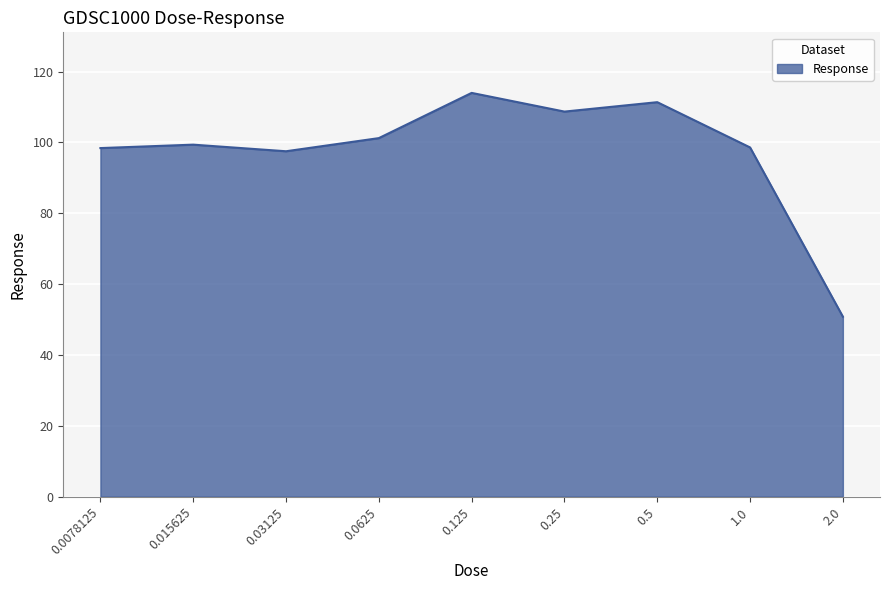

What position from the right is 0.03125?

7